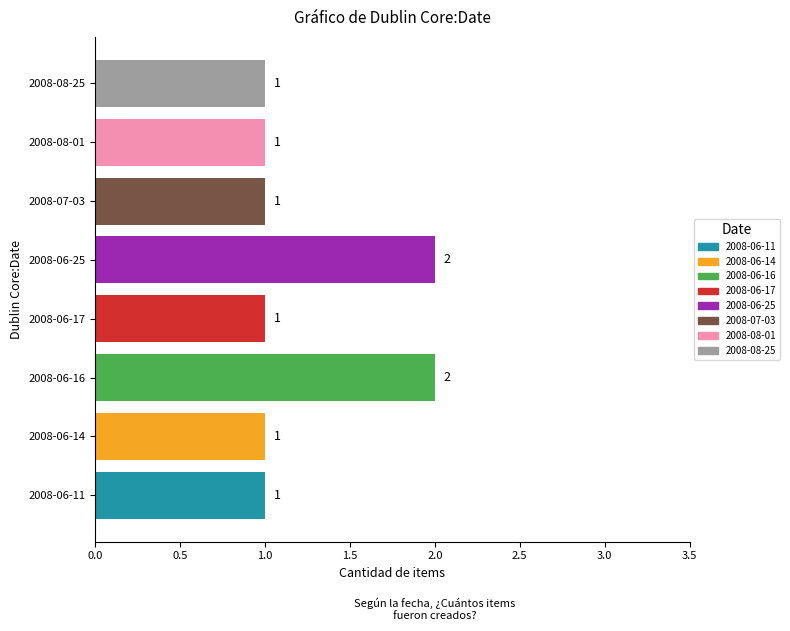

Between 2008-06-11 and 2008-06-16, which is larger?

2008-06-16